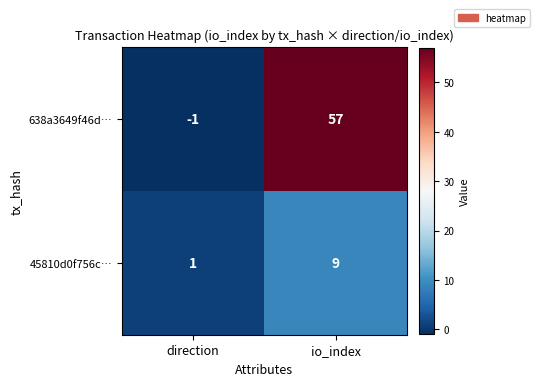

What is the sum of all 638a3649f46d… values?

56